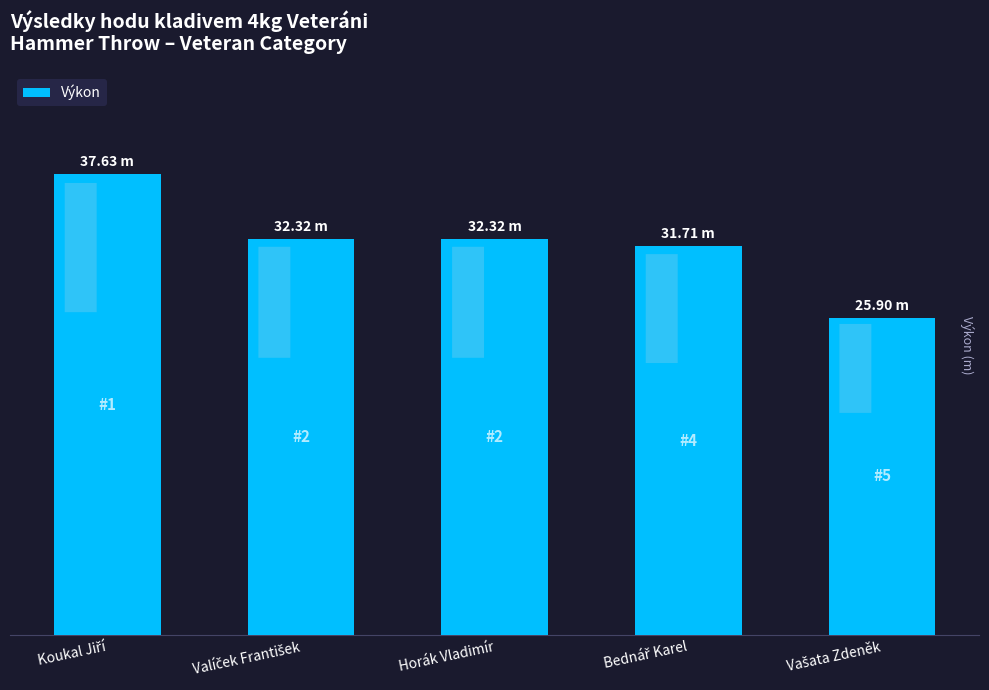

What is the ratio of the value at Koukal Jiří to the value at Bednář Karel?

1.2